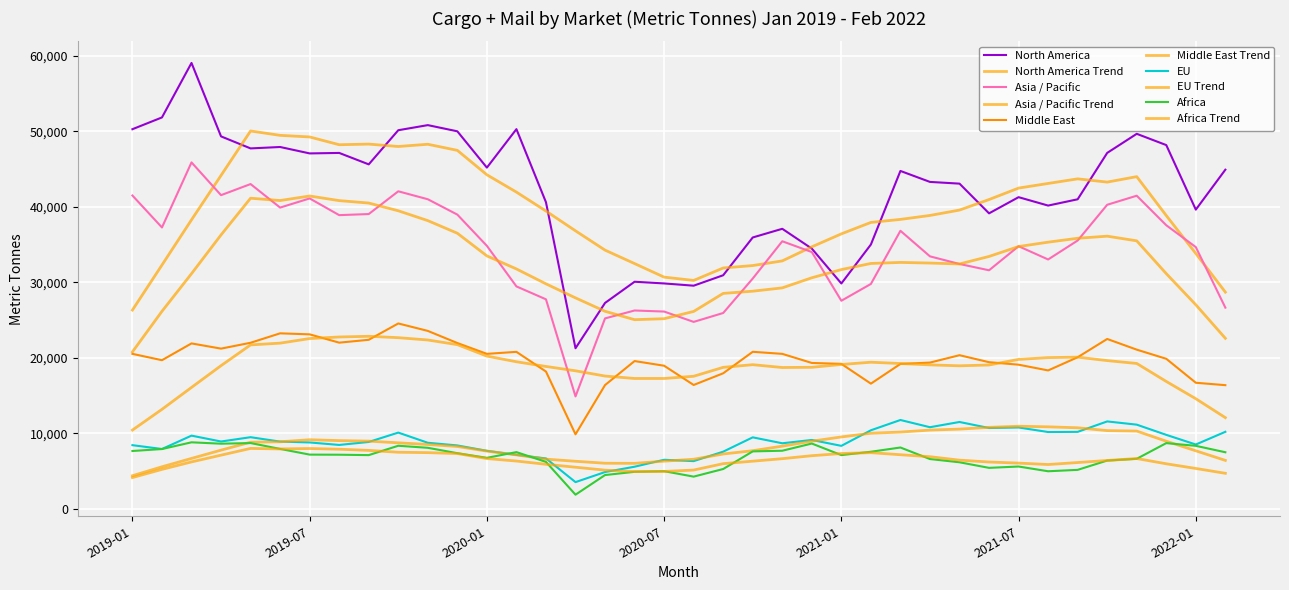

True or false: Asia / Pacific and EU cross at least once.

False